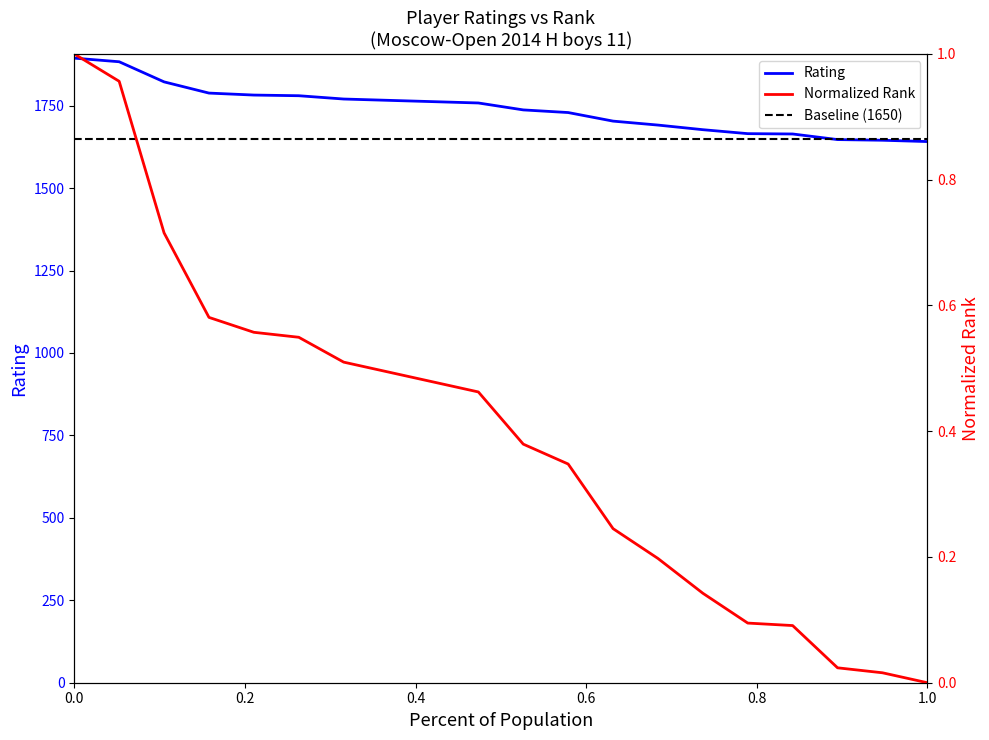

How many values in the Rating series exceed 1758?

9